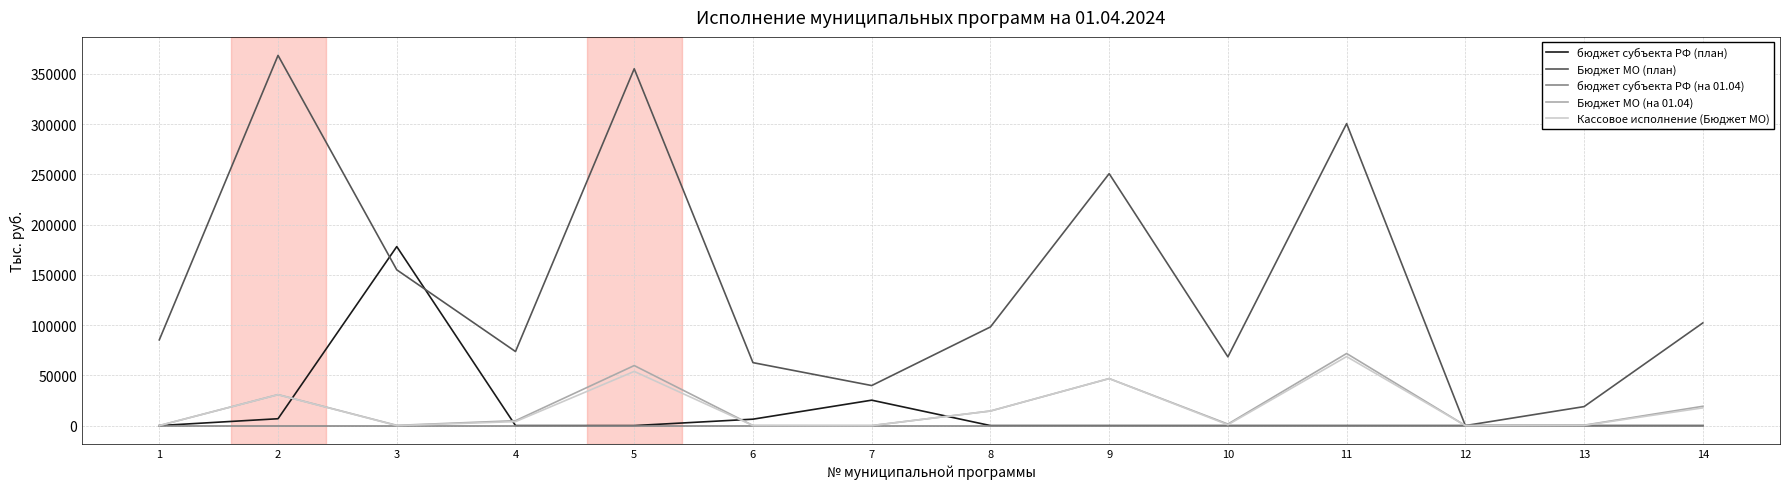

Which series has the largest total across all categories?

Бюджет МО (план)